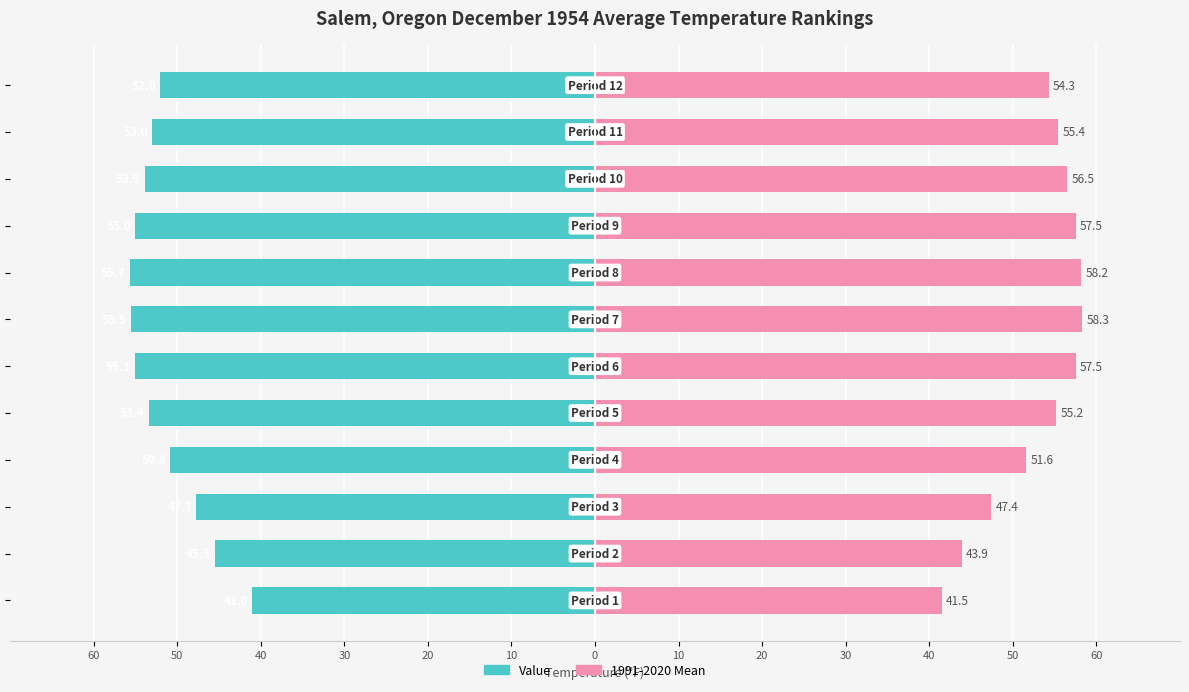

Which has a higher value, 40 or 0?

40